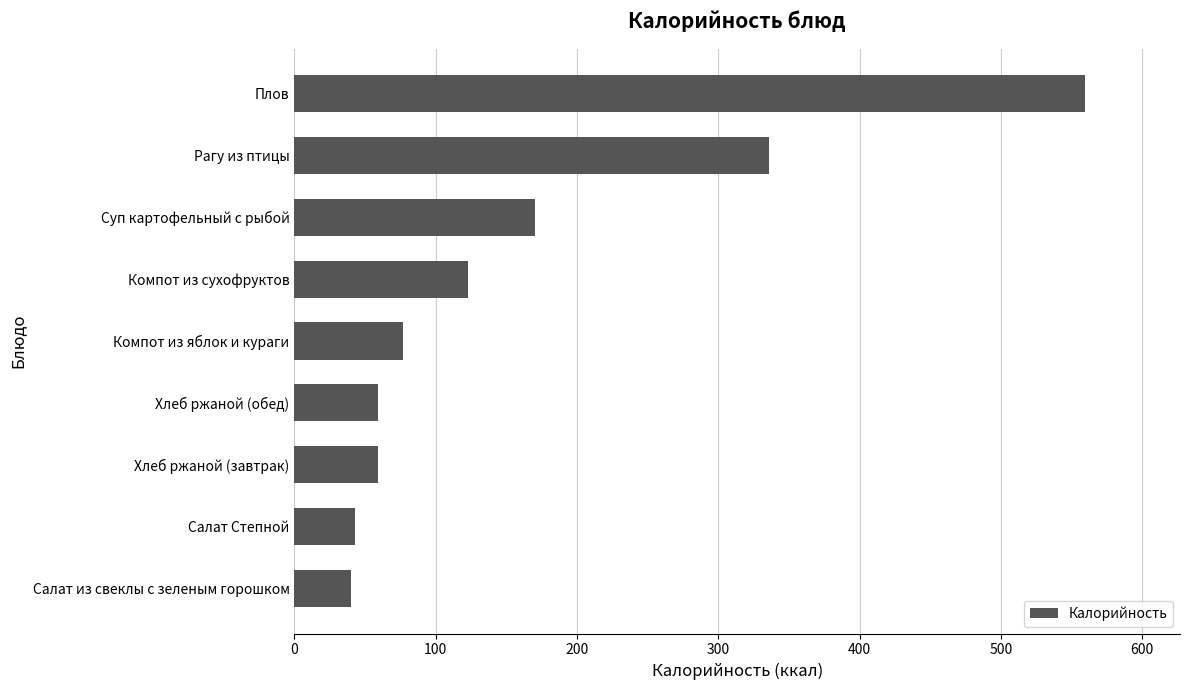

Between Рагу из птицы and Хлеб ржаной (завтрак), which is larger?

Рагу из птицы